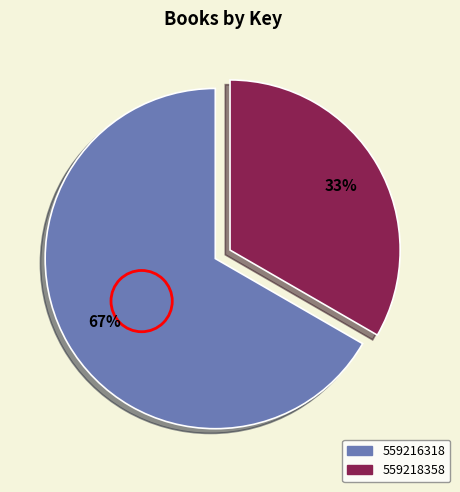

Which category has the smallest portion of the pie?

559218358